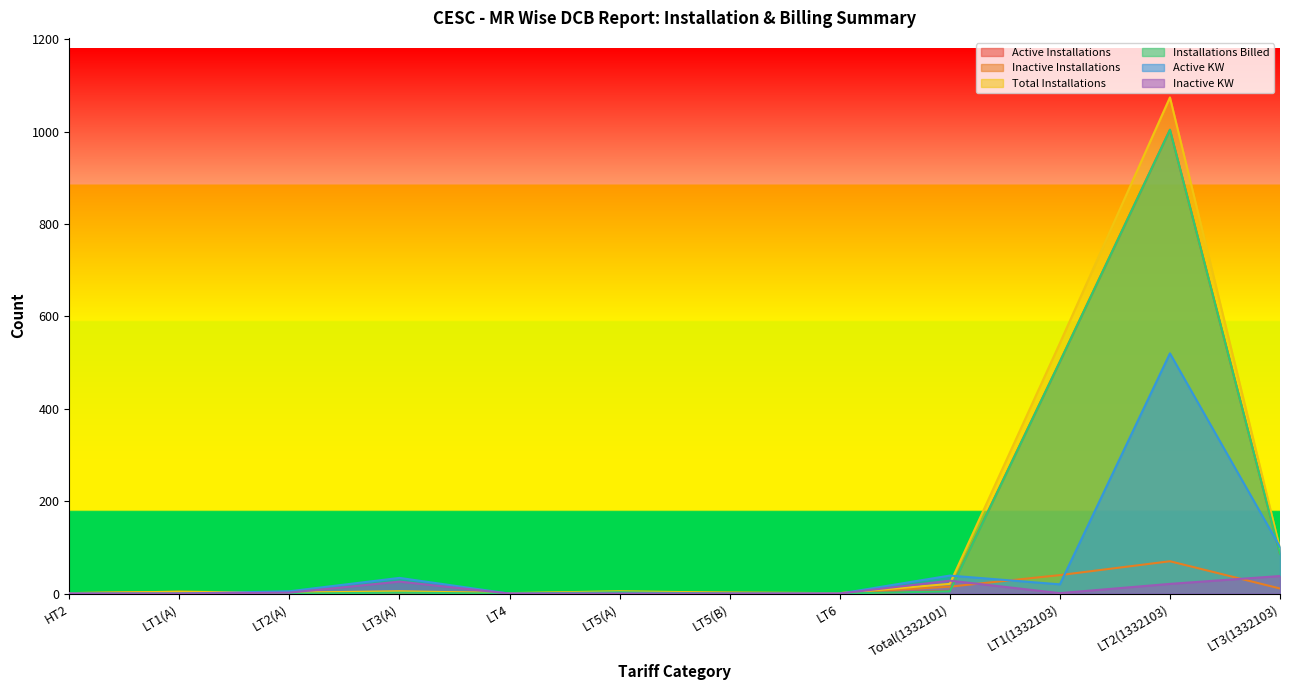

What is the average value of the Inactive KW series?

10